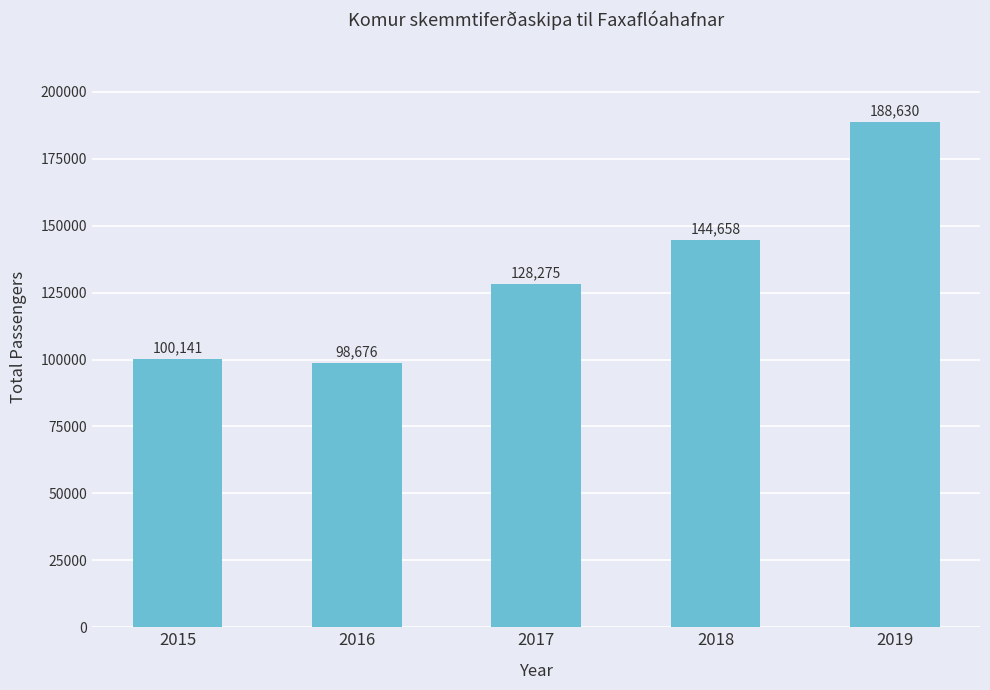

The chart shows a value of 144658 at 2018. True or false?

True